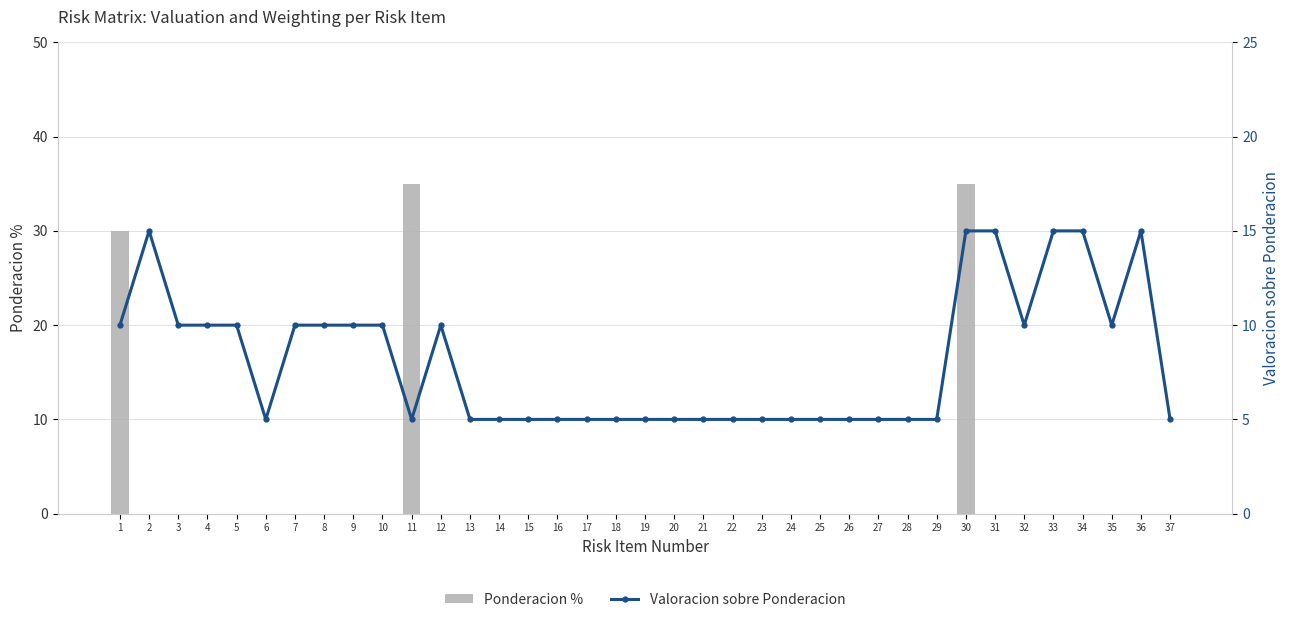

What is the sum of the Valoracion sobre Ponderacion values at 14 and 11?

10